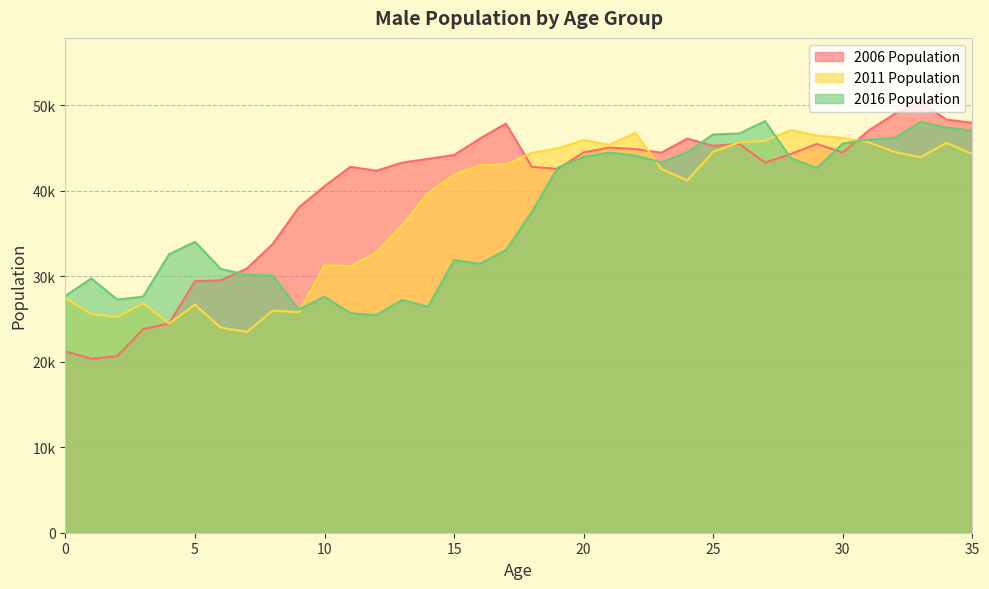

Reading left to right, transcribe all the data shown in this chart.

2006 Population: 0=21202	1=20340	2=20628	3=23789	4=24474	5=29418	6=29503	7=30874	8=33750	9=37991	10=40517	11=42775	12=42316	13=43266	14=43708	15=44155	16=46082	17=47828	18=42779	19=42525	20=44469	21=45022	22=44845	23=44431	24=46067	25=45228	26=45471	27=43269	28=44279	29=45457	30=44433	31=47022	32=48958	33=50303	34=48305	35=47915
2011 Population: 0=27446	1=25544	2=25212	3=26839	4=24456	5=26665	6=23969	7=23472	8=25962	9=25775	10=31281	11=31175	12=32753	13=35952	14=39747	15=41874	16=42971	17=43071	18=44411	19=44935	20=45901	21=45343	22=46752	23=42530	24=41187	25=44532	26=45637	27=45815	28=47087	29=46427	30=46156	31=45643	32=44508	33=43885	34=45568	35=44274
2016 Population: 0=27691	1=29725	2=27256	3=27605	4=32546	5=34012	6=30835	7=30149	8=30080	9=26099	10=27579	11=25663	12=25432	13=27203	14=26414	15=31885	16=31438	17=33019	18=37483	19=42682	20=43954	21=44433	22=44099	23=43286	24=44491	25=46564	26=46662	27=48112	28=43780	29=42637	30=45504	31=45960	32=46139	33=48013	34=47371	35=46983